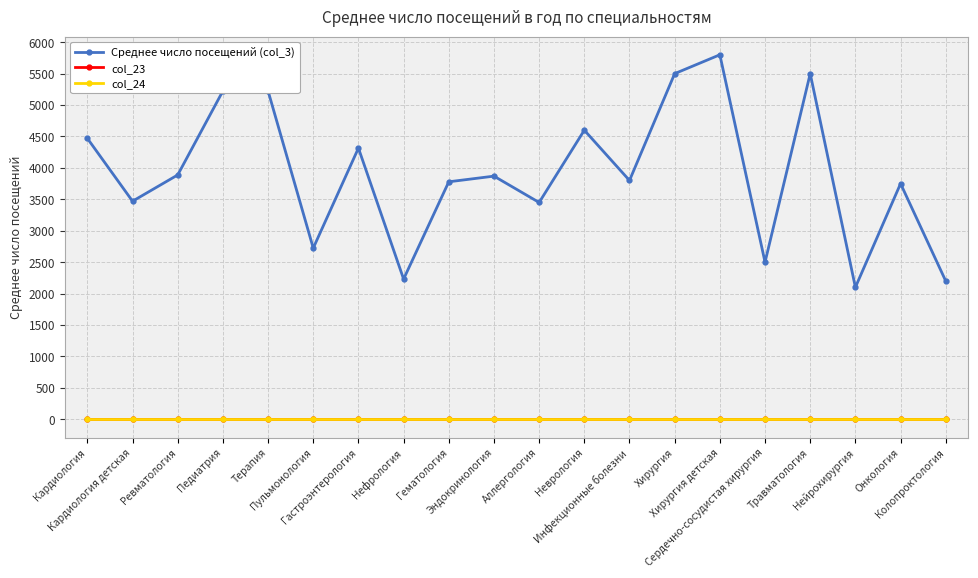

What is the maximum value shown in the chart?

5800